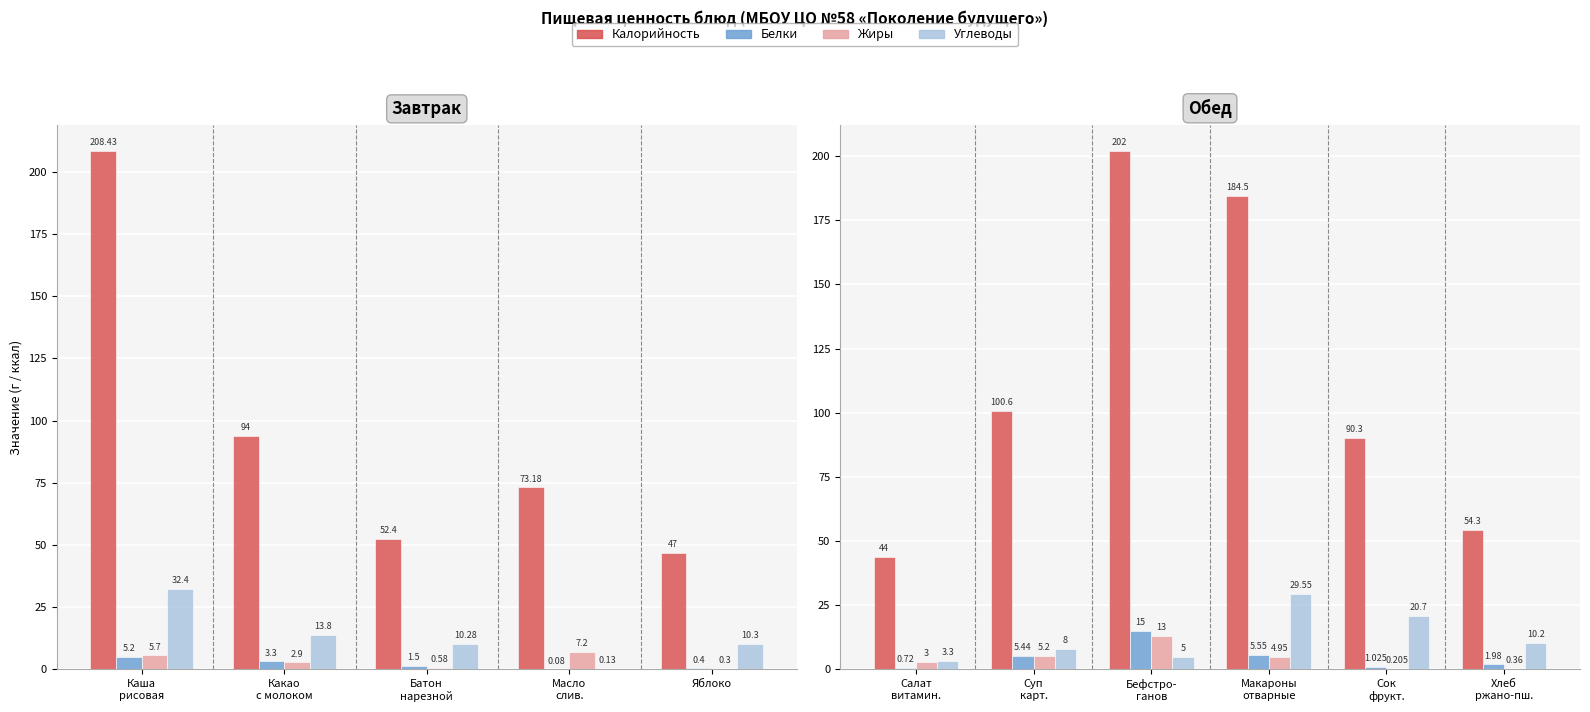

Are the bars grouped side by side (vs. stacked)?

Yes